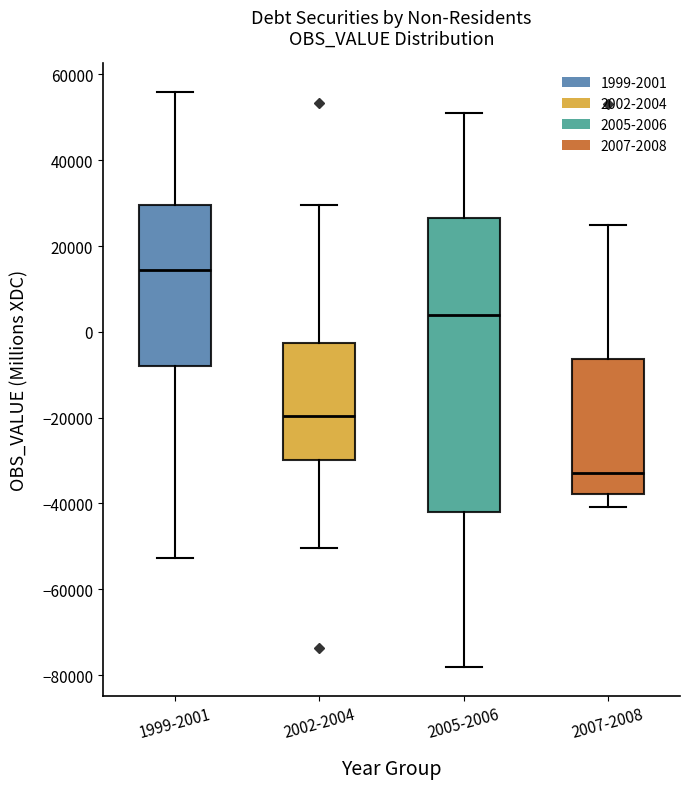

Reading left to right, read every box against the y-axis: the position of its median line, the range the box covers, and the ends of its whiskers. The values are not printed on the chart, so give them approximately, as read against the axis.

1999-2001: median 14000, box -8000 to 30000, whiskers -52000 to 56000
2002-2004: median -20000, box -30000 to -2000, whiskers -50000 to 30000
2005-2006: median 4000, box -42000 to 26000, whiskers -78000 to 52000
2007-2008: median -32000, box -38000 to -6000, whiskers -40000 to 24000